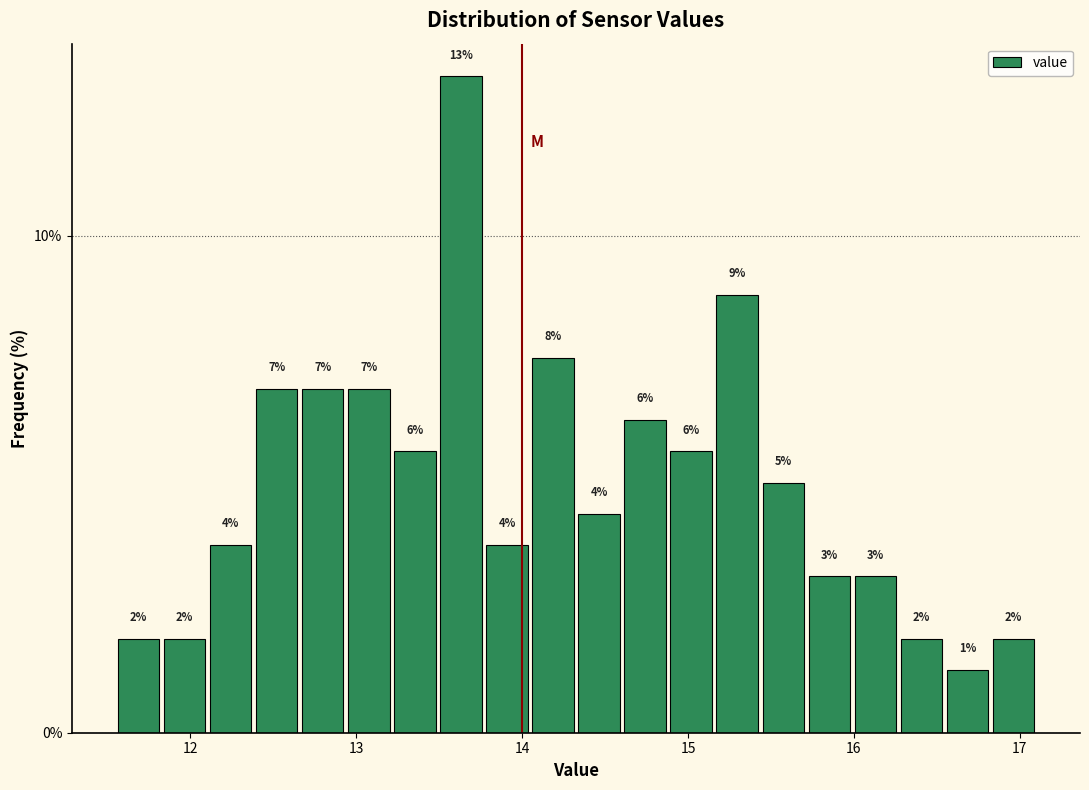

Read against the x-axis, roughly where is the centre of the tallest bar?

13.6